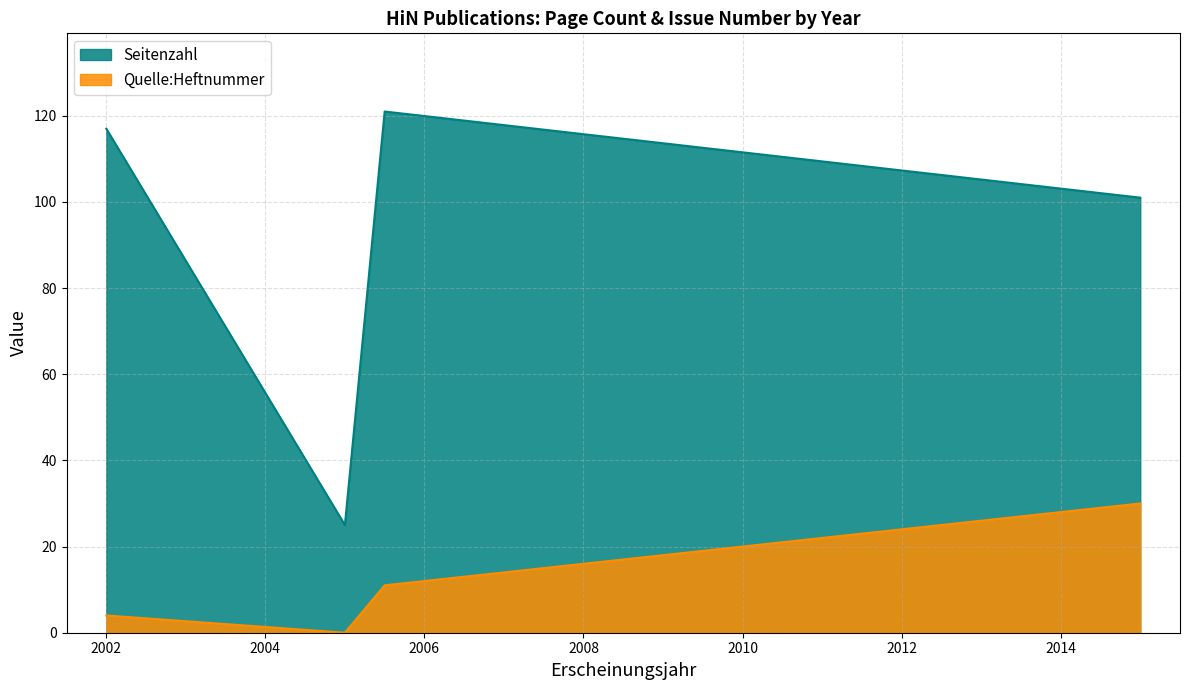

List the series in order of their peak value, highest first.

Seitenzahl, Quelle:Heftnummer